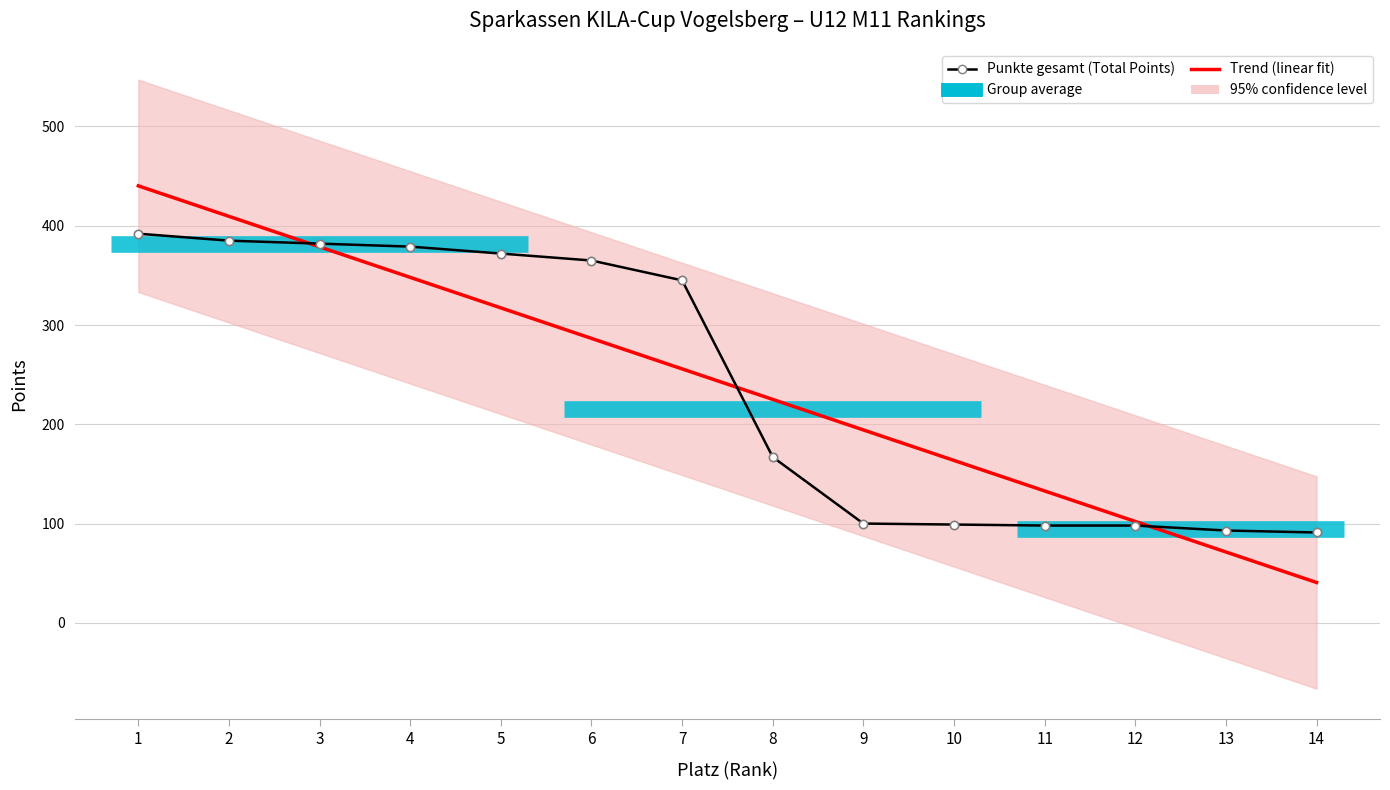

The value of Trend (linear fit) at 2 is 409.5. True or false?

True